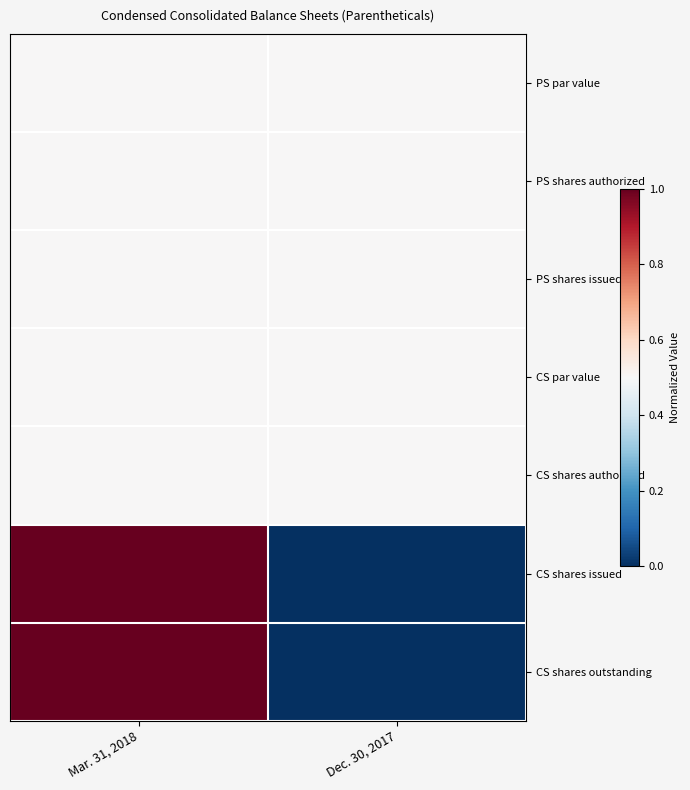

Which series has the widest spread of values?

CS shares issued